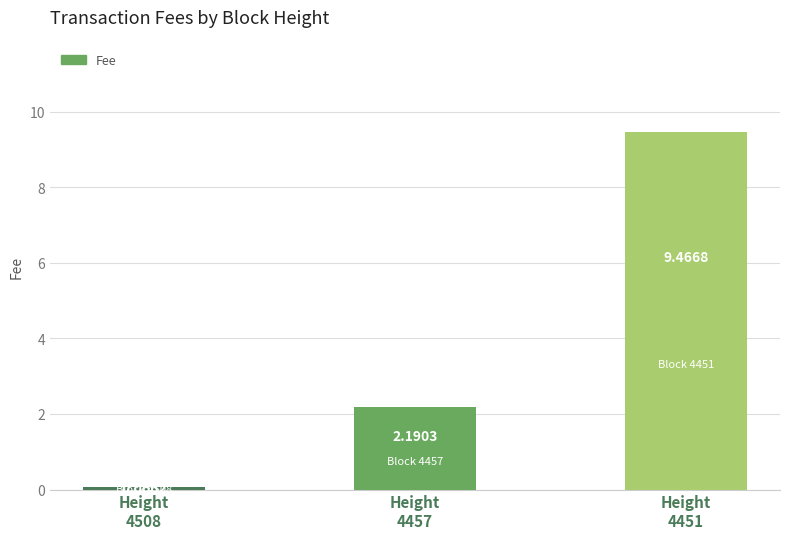

Rank the categories by value from lowest to highest.

Height
4508, Height
4457, Height
4451